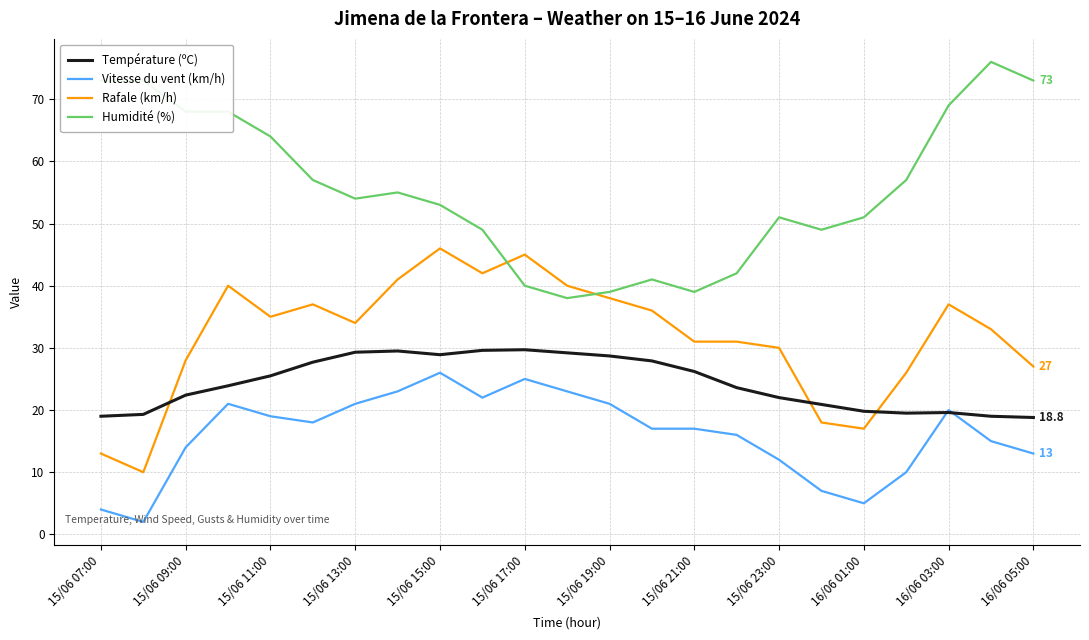

What is the smallest value displayed?

2.0